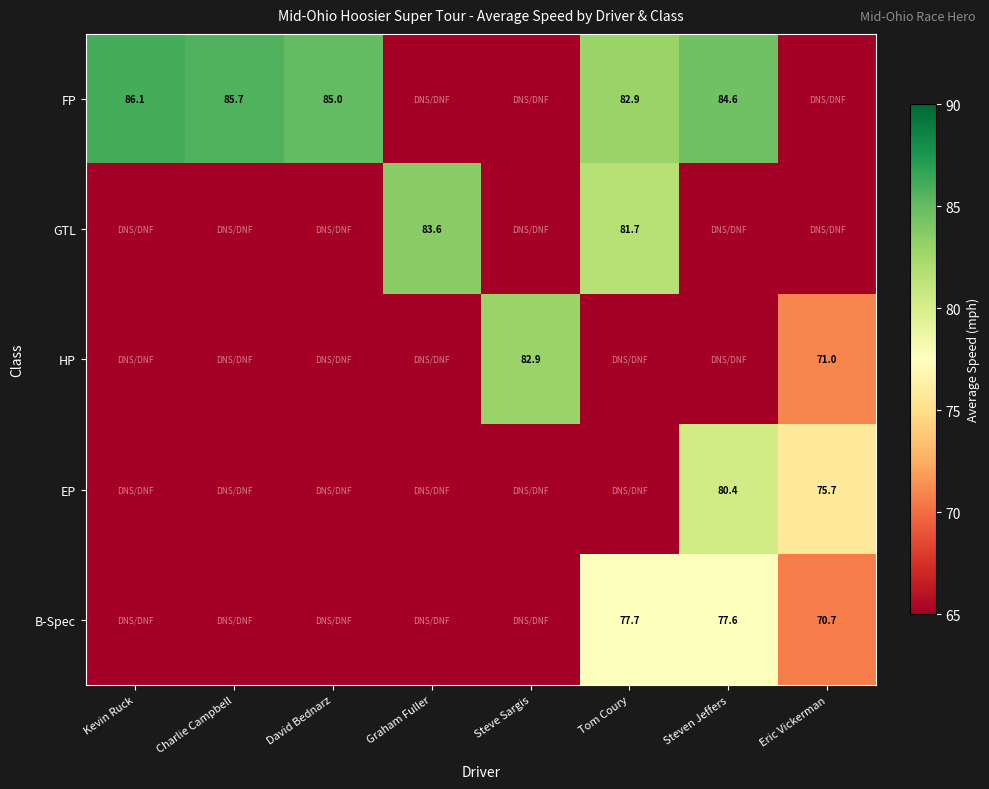

True or false: FP has a value of 86.1 at Kevin Ruck.

True